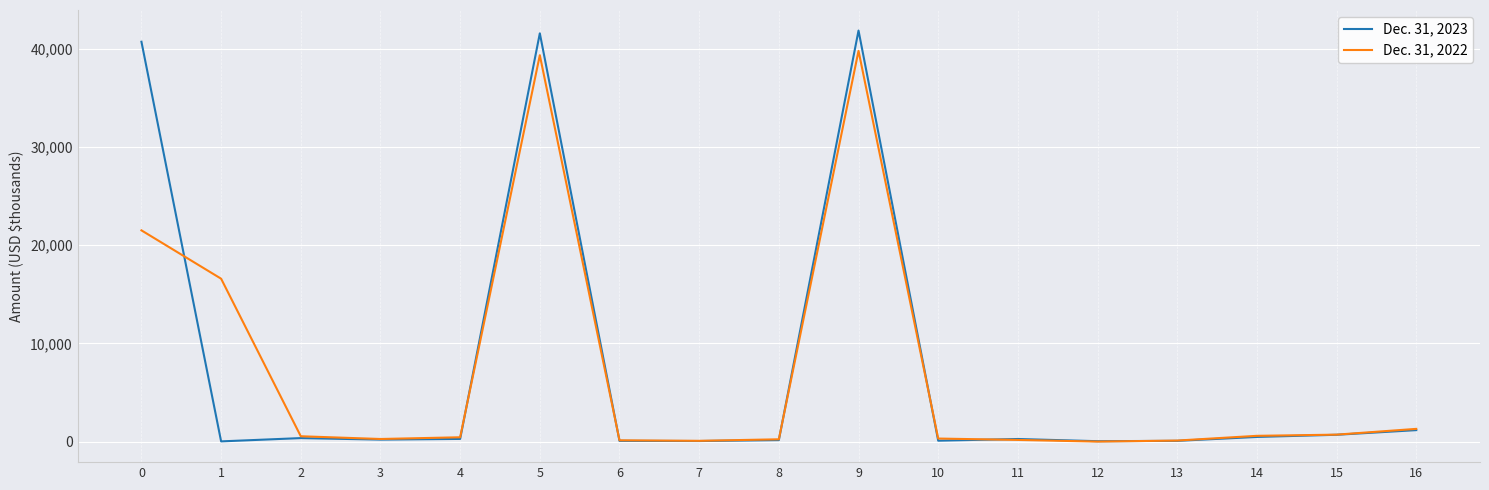

Rank the series by their average value, from lowest to highest.

Dec. 31, 2022, Dec. 31, 2023